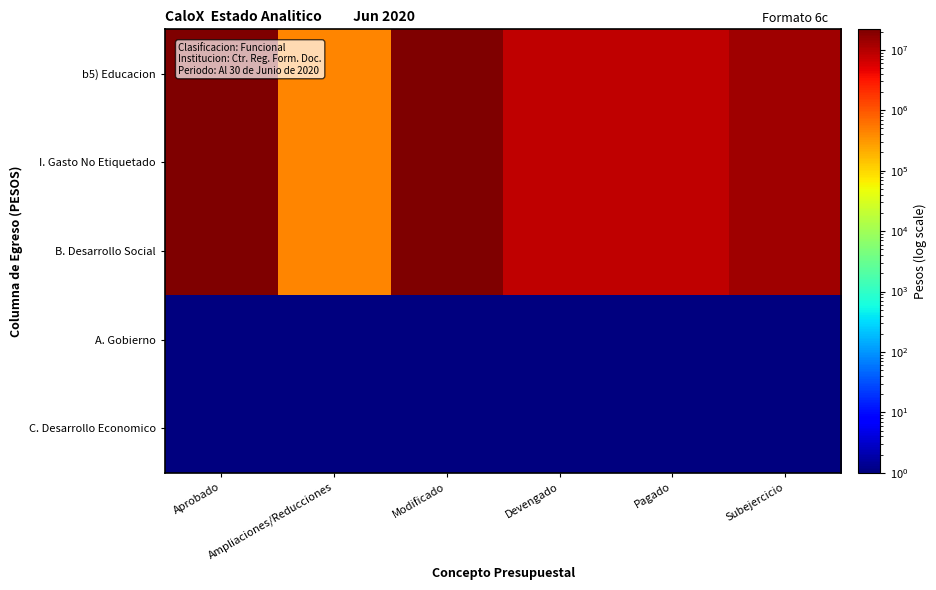

Rank the series at Pagado from highest to lowest value.

b5) Educacion, I. Gasto No Etiquetado, B. Desarrollo Social, A. Gobierno, C. Desarrollo Economico